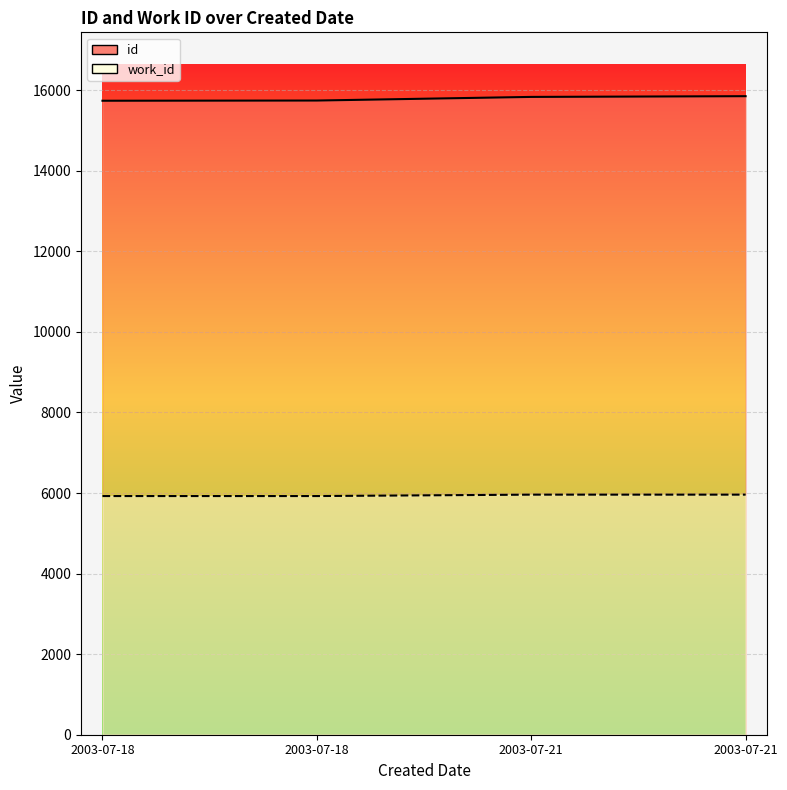

What is the difference between the maximum and minimum values in the work_id series?

35